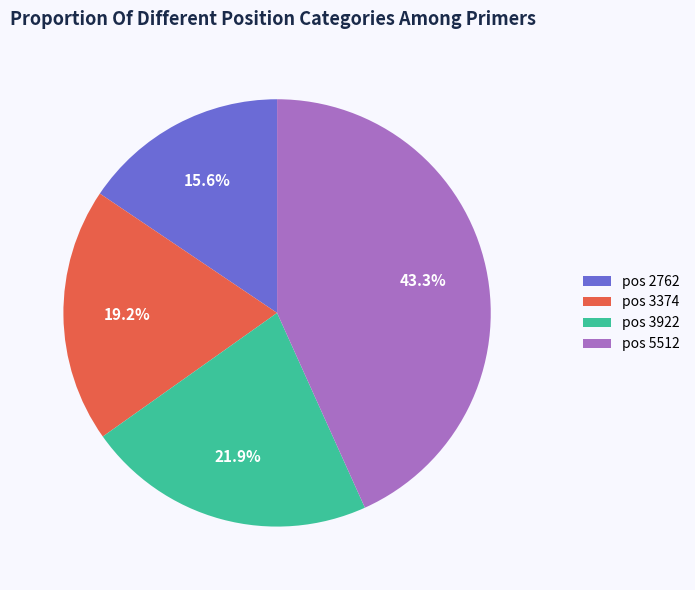

What is the largest slice in the pie chart?

pos 5512